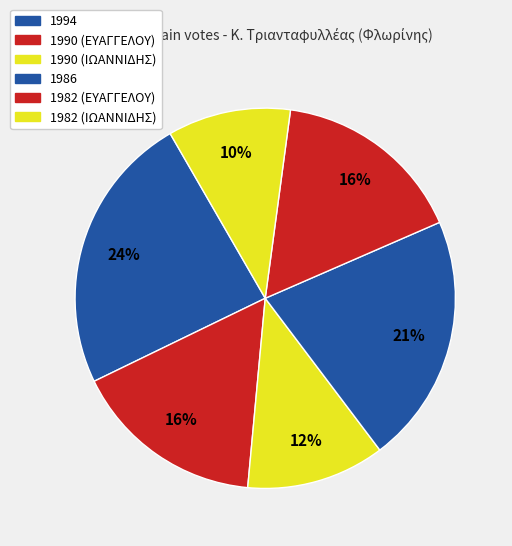

Is it true that 1990 (ΙΩΑΝΝΙΔΗΣ) is 6% of the pie?

False